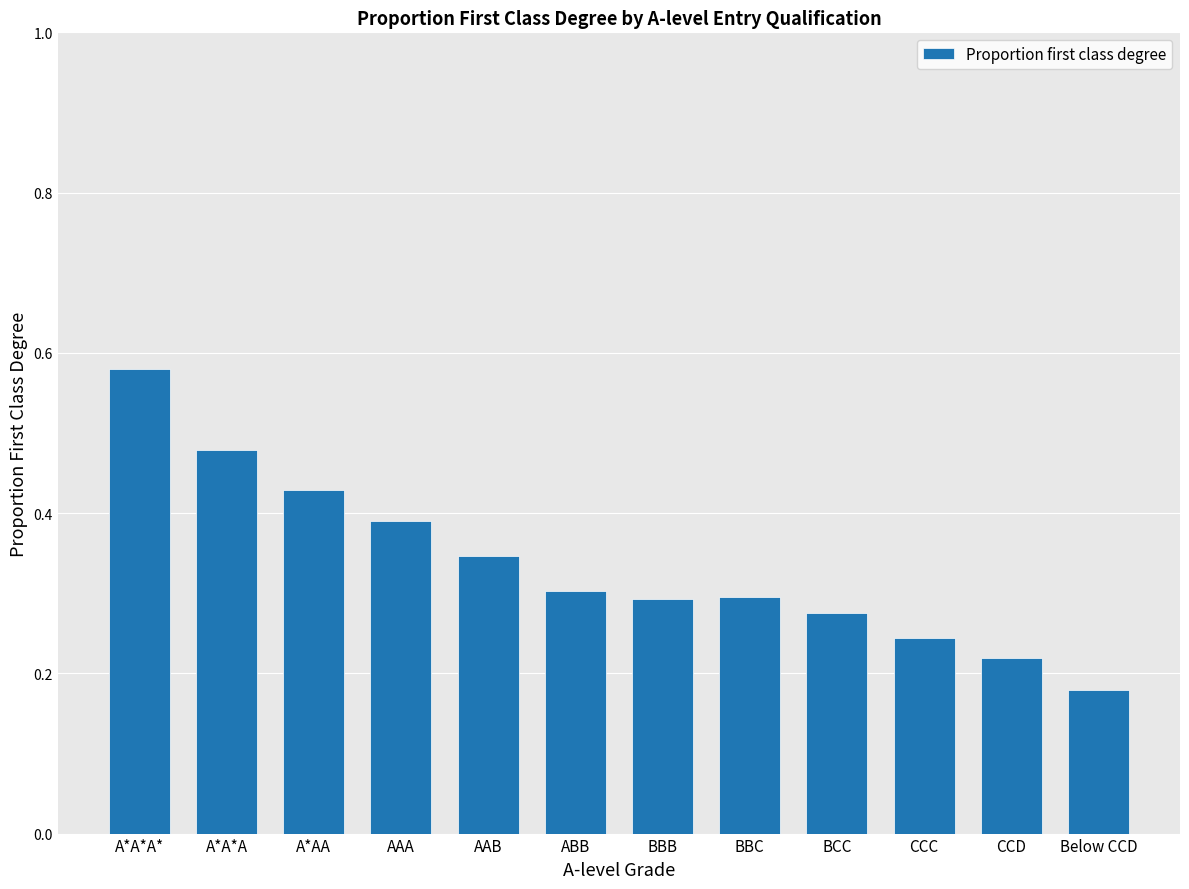

What is the change in value from A*AA to Below CCD?

-0.3